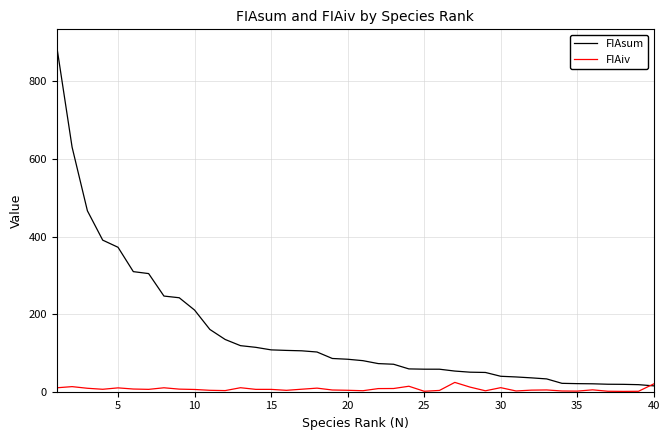

List the series in order of their peak value, lowest first.

FIAiv, FIAsum